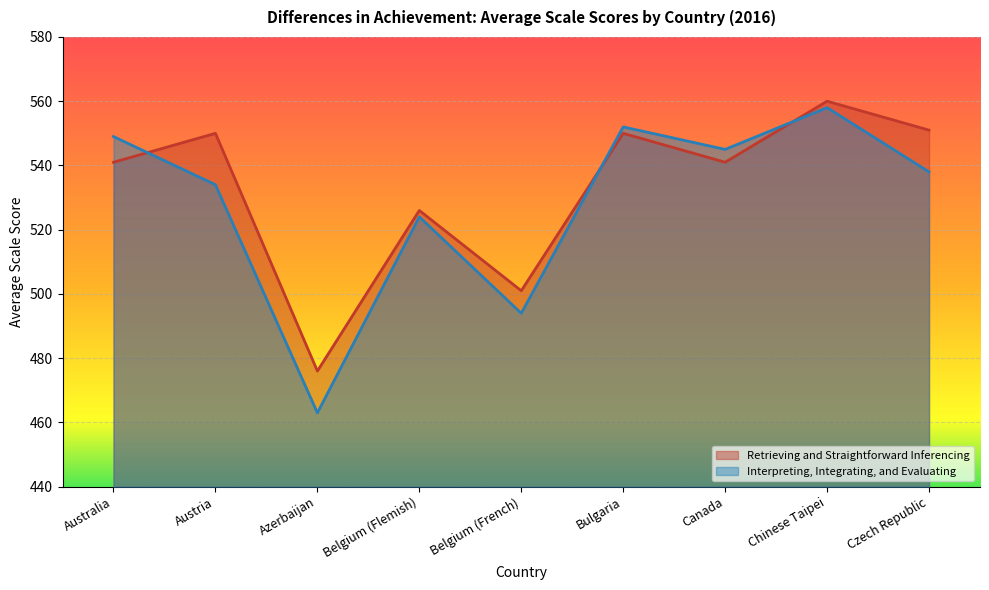

True or false: Interpreting, Integrating, and Evaluating has a value of 545 at Canada.

True